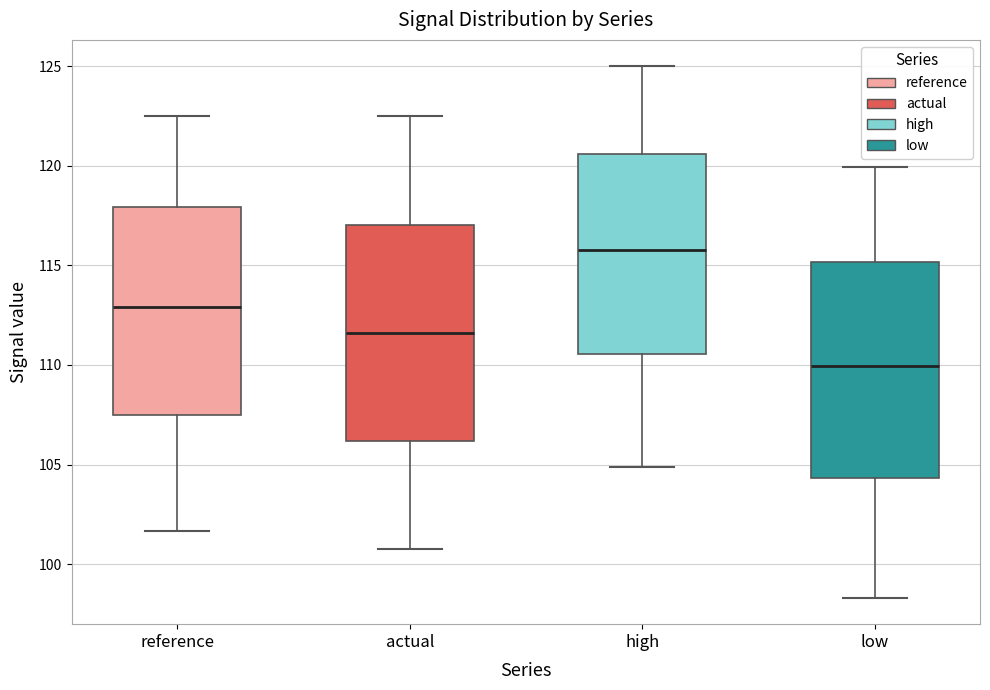

Reading left to right, read every box against the y-axis: the position of its median line, the range the box covers, and the ends of its whiskers. The values are not printed on the chart, so give them approximately, as read against the axis.

reference: median 113.0, box 107.5 to 118.0, whiskers 101.5 to 122.5
actual: median 111.5, box 106.0 to 117.0, whiskers 101.0 to 122.5
high: median 116.0, box 110.5 to 120.5, whiskers 105.0 to 125.0
low: median 110.0, box 104.5 to 115.0, whiskers 98.5 to 120.0